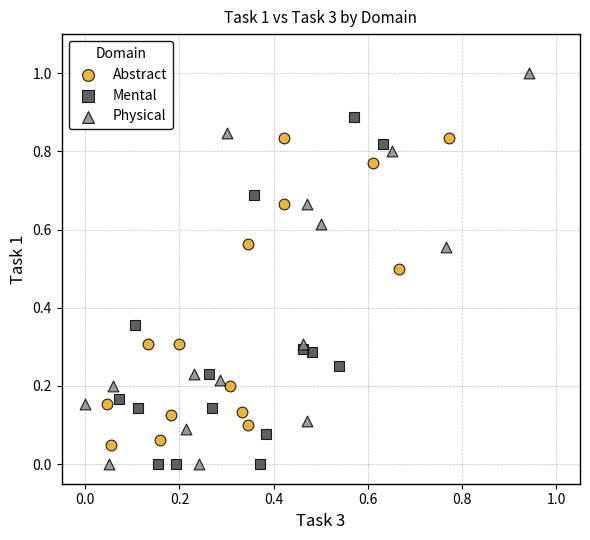

Which series has the widest spread of Y values?

Physical